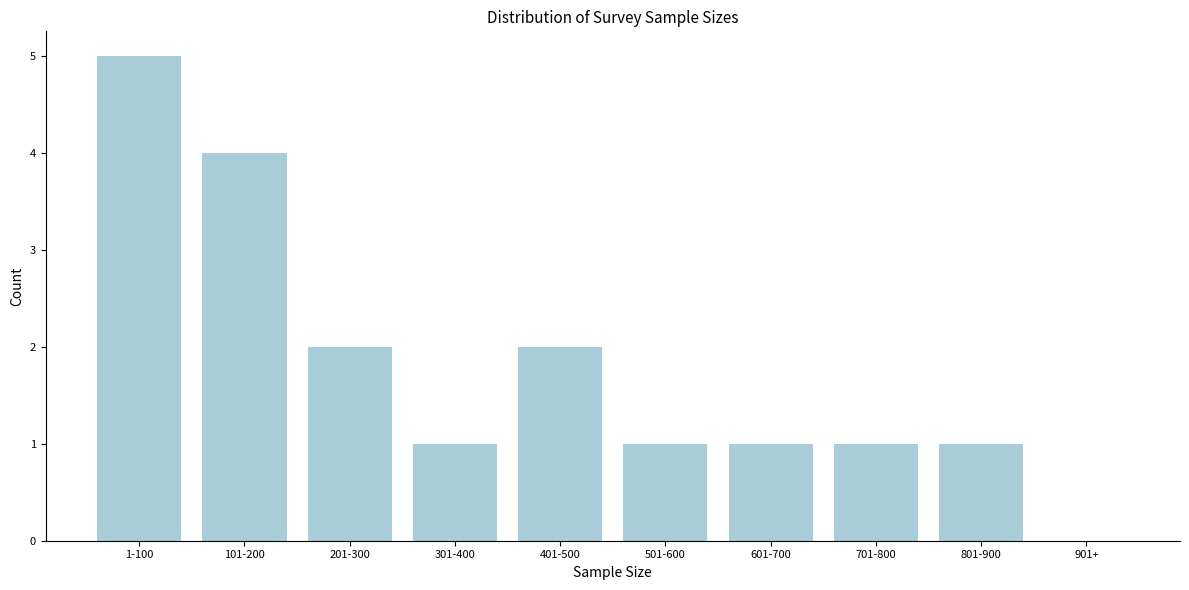

Reading right to left, transcribe all the data shown in this chart.

901+=0	801-900=1	701-800=1	601-700=1	501-600=1	401-500=2	301-400=1	201-300=2	101-200=4	1-100=5